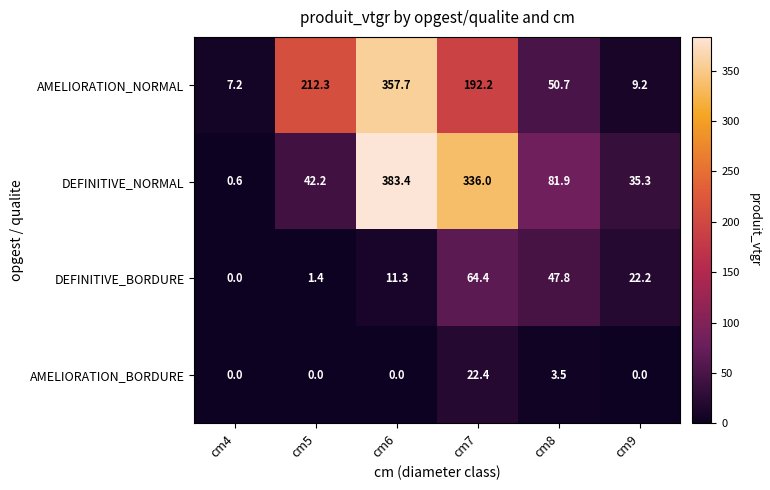

Reading left to right, extract all data points from this chart.

AMELIORATION_NORMAL: 7.2	212.3	357.7	192.2	50.7	9.2
DEFINITIVE_NORMAL: 0.6	42.2	383.4	336.0	81.9	35.3
DEFINITIVE_BORDURE: 0.0	1.4	11.3	64.4	47.8	22.2
AMELIORATION_BORDURE: 0.0	0.0	0.0	22.4	3.5	0.0